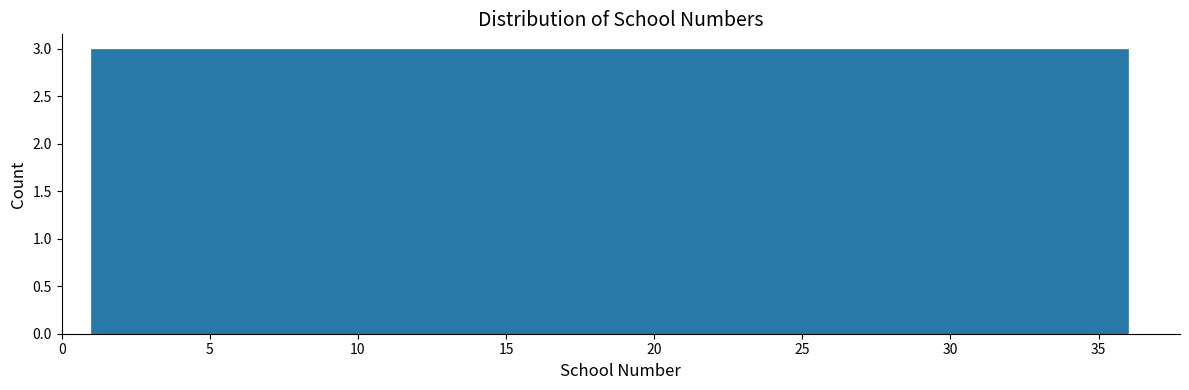

Reading left to right, transcribe this chart: for each bar, give the range it covers on the x-axis and its height. Neither the bar edges nor the heights are printed on the chart, so give them approximately, as read against the axes.

1.0 to 4.0: 3
4.0 to 7.0: 3
7.0 to 10.0: 3
10.0 to 12.5: 3
12.5 to 15.5: 3
15.5 to 18.5: 3
18.5 to 21.5: 3
21.5 to 24.5: 3
24.5 to 27.5: 3
27.5 to 30.0: 3
30.0 to 33.0: 3
33.0 to 36.0: 3